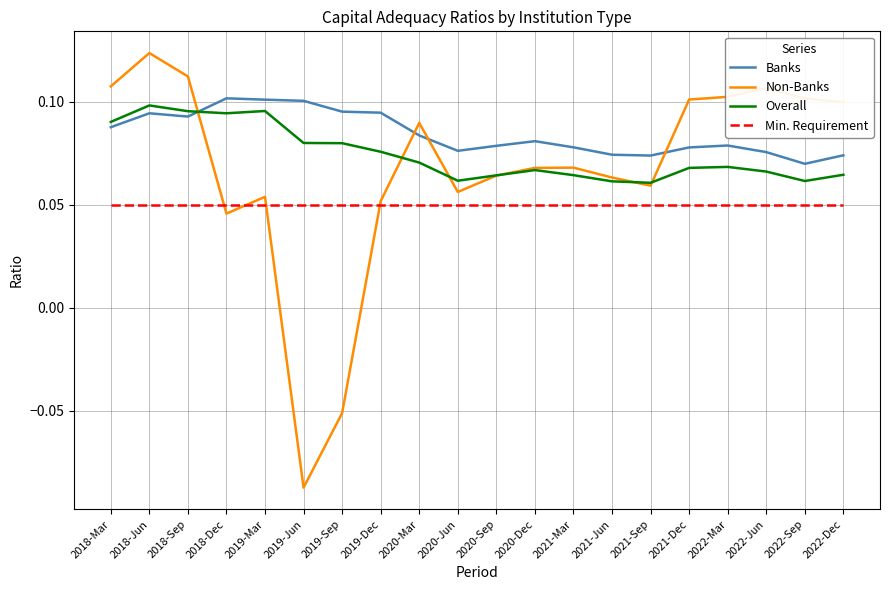

At how many categories does at least one series exceed 0?

20